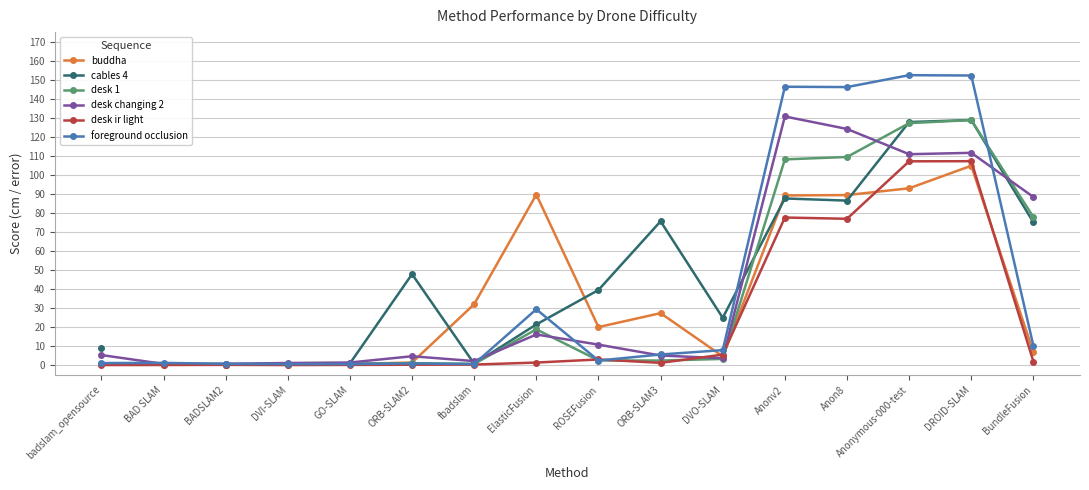

Rank the series at DVO-SLAM from highest to lowest value.

cables 4, foreground occlusion, desk ir light, buddha, desk changing 2, desk 1